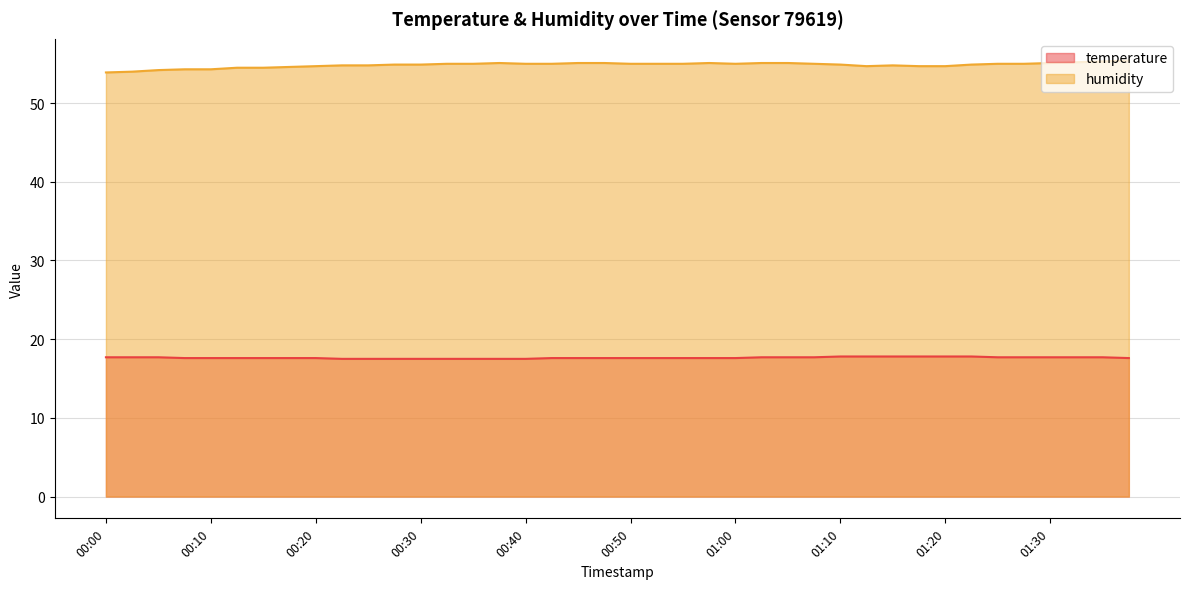

What is the label of the 22nd point from the left?

00:52